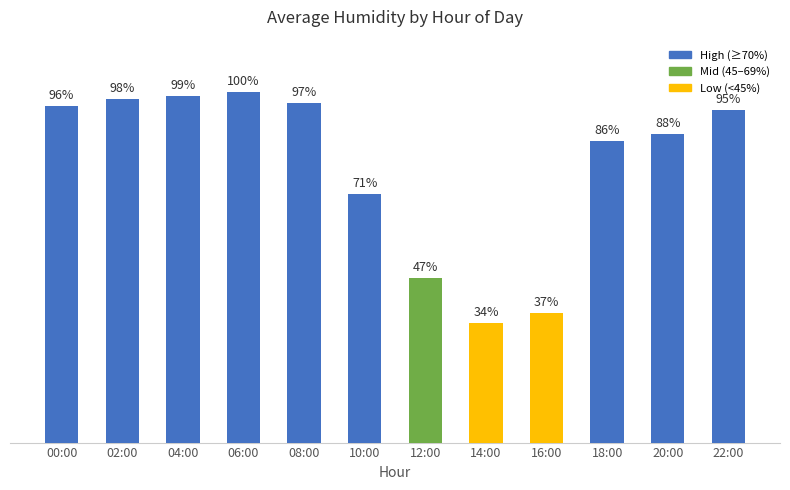

Where is the data nearest to the value 67?

10:00